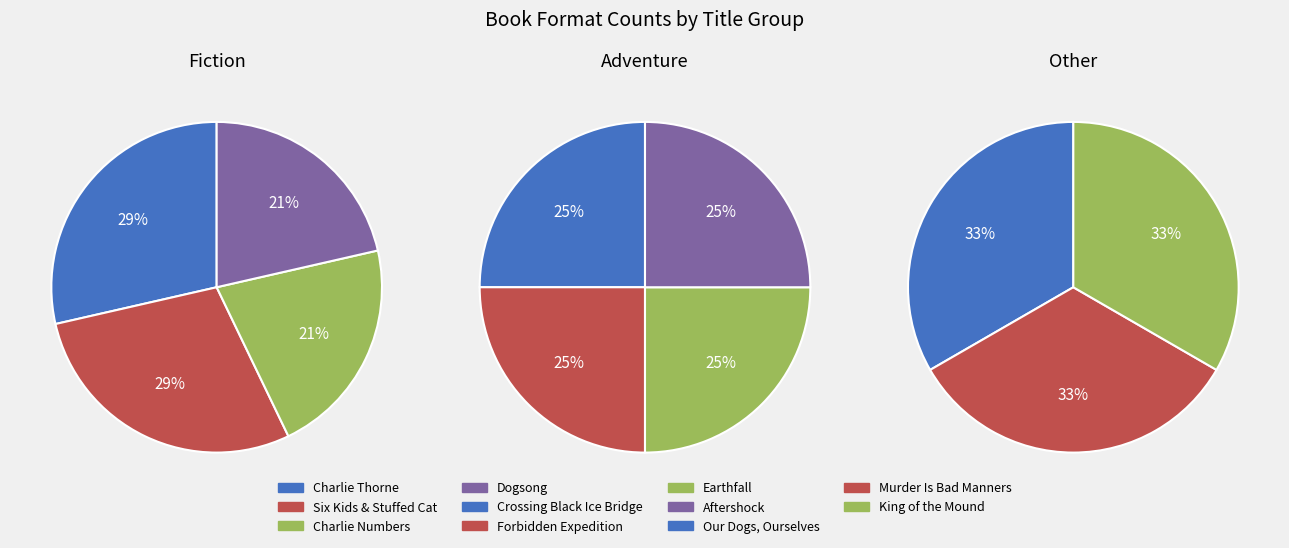

Does any single category account for the majority?

No